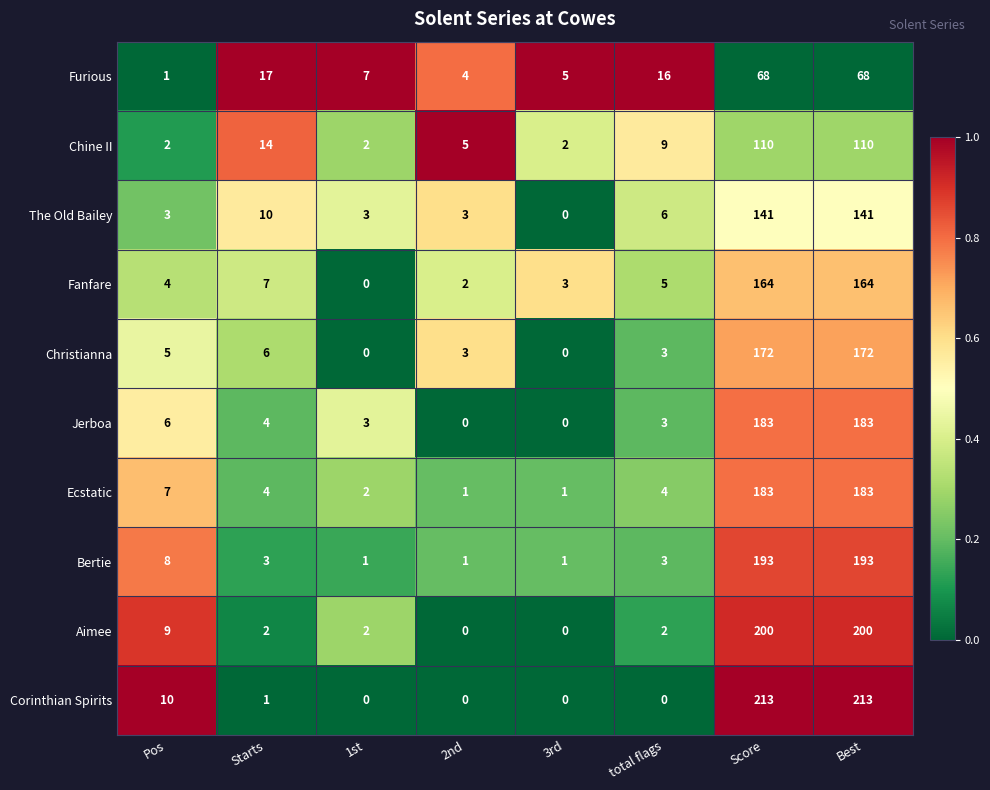

What is the difference between the second highest and second lowest values in the Fanfare series?

162